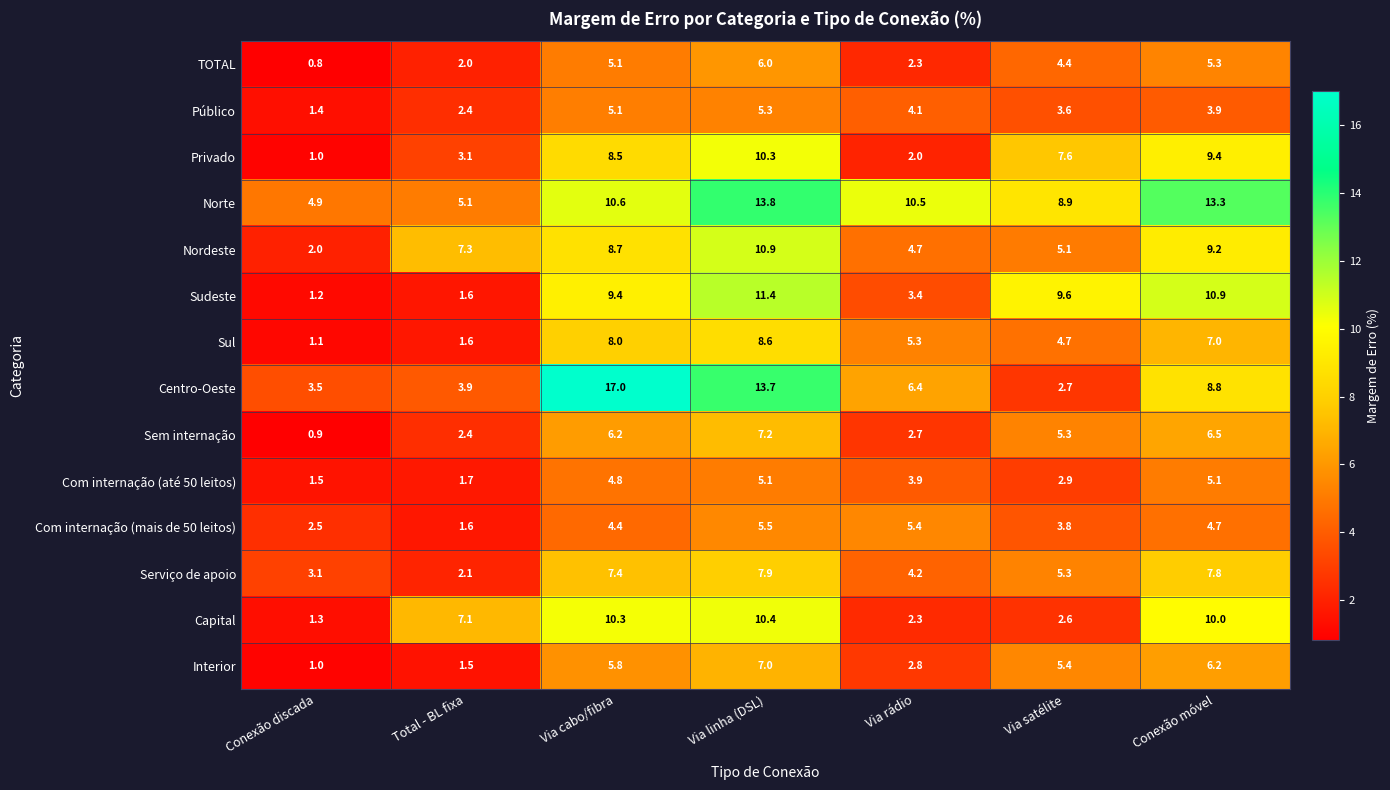

Is it true that Norte equals 19.2 at Conexão móvel?

False